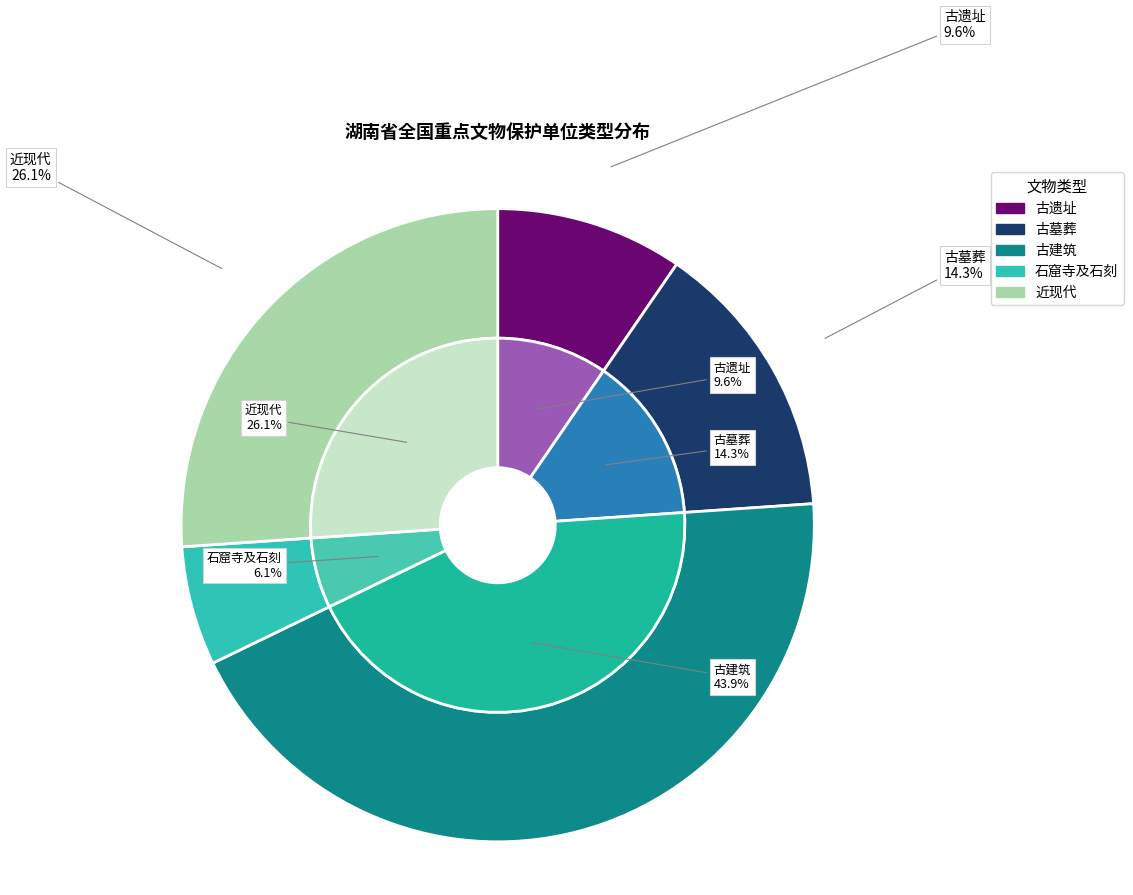

Does 近现代 account for over 50% of the chart?

No